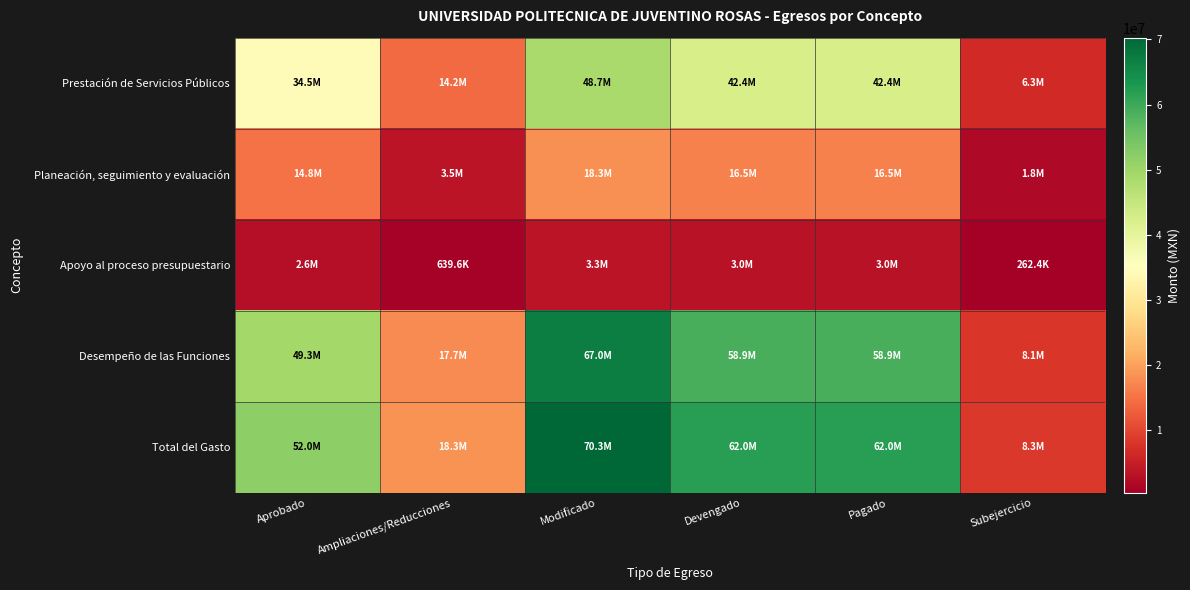

How many series are shown in this chart?

5